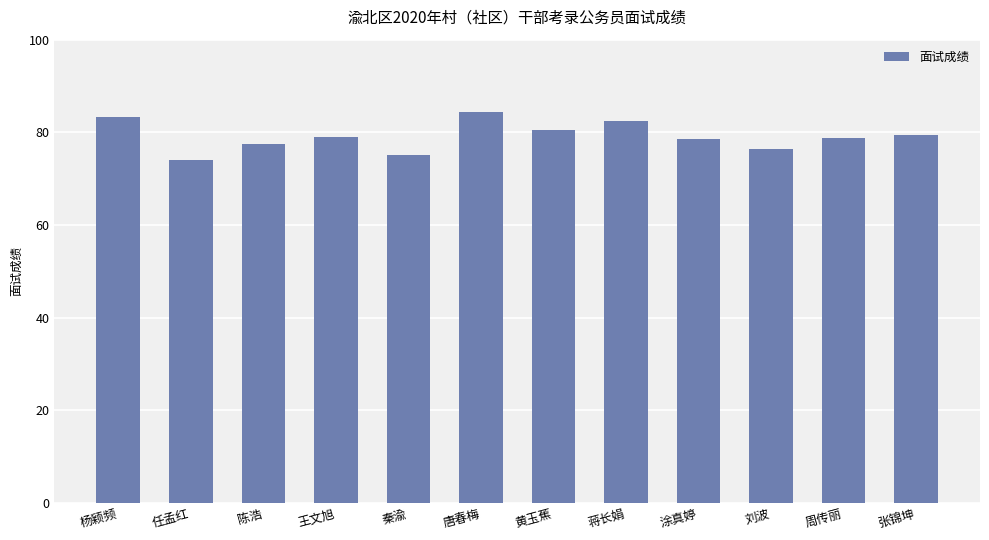

What is the label of the 9th bar from the left?

涂真婷